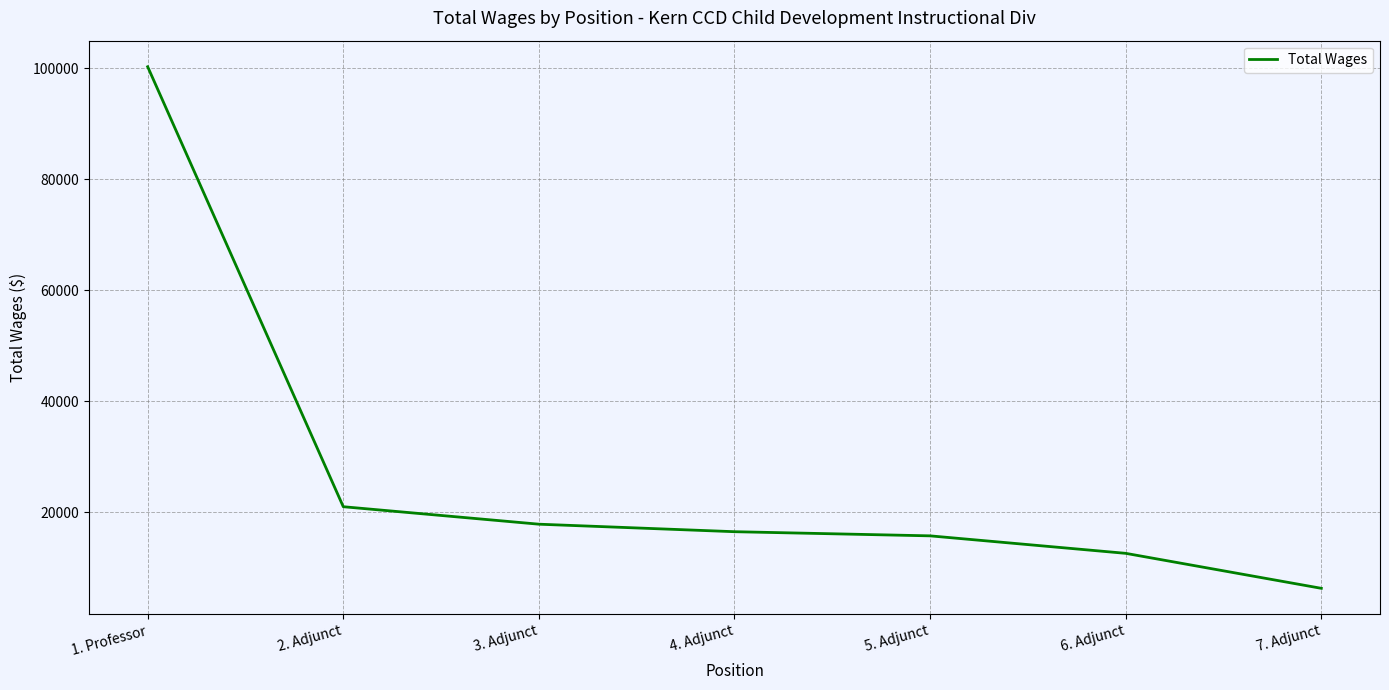

What position from the right is 1. Professor?

7